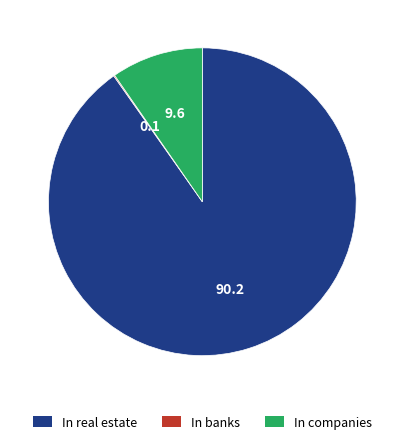

What is the largest slice in the pie chart?

In real estate